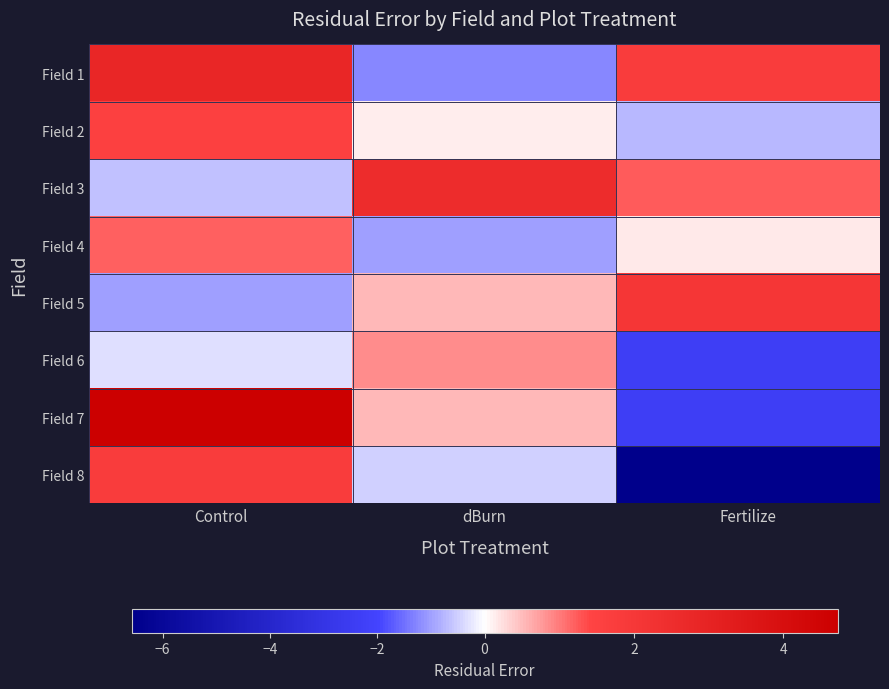

Which label corresponds to the smallest value in the chart?

Fertilize